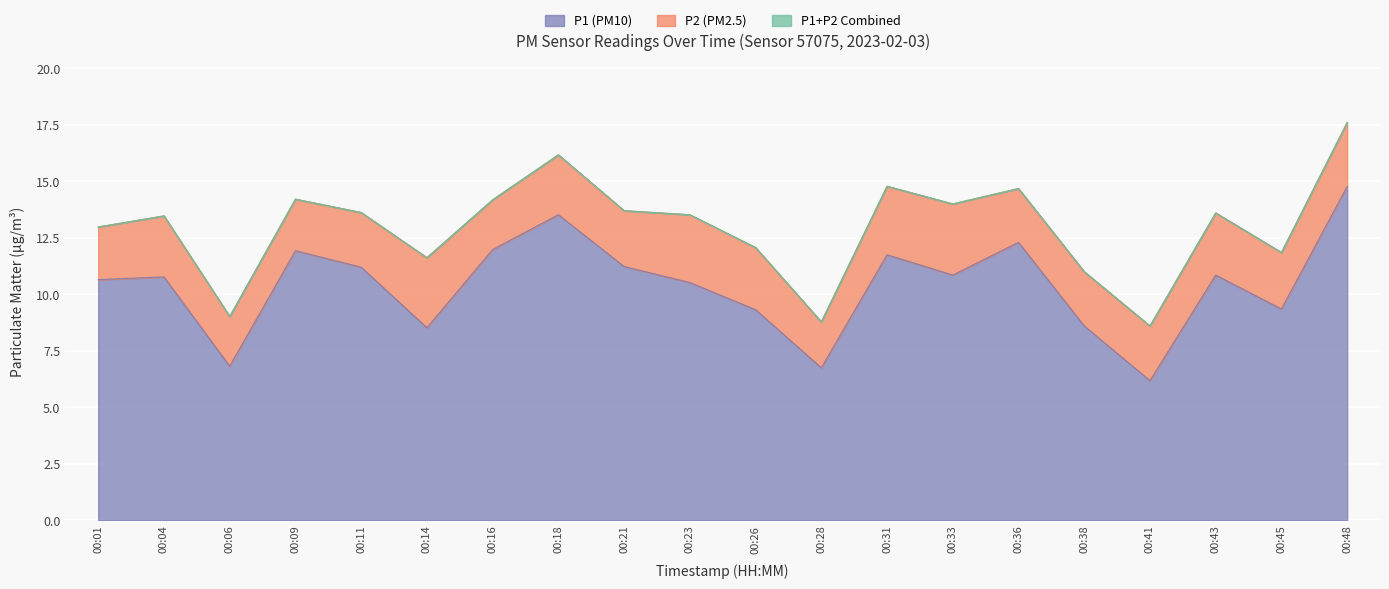

True or false: P1 (PM10) has a value of 10.7 at 00:01.

True